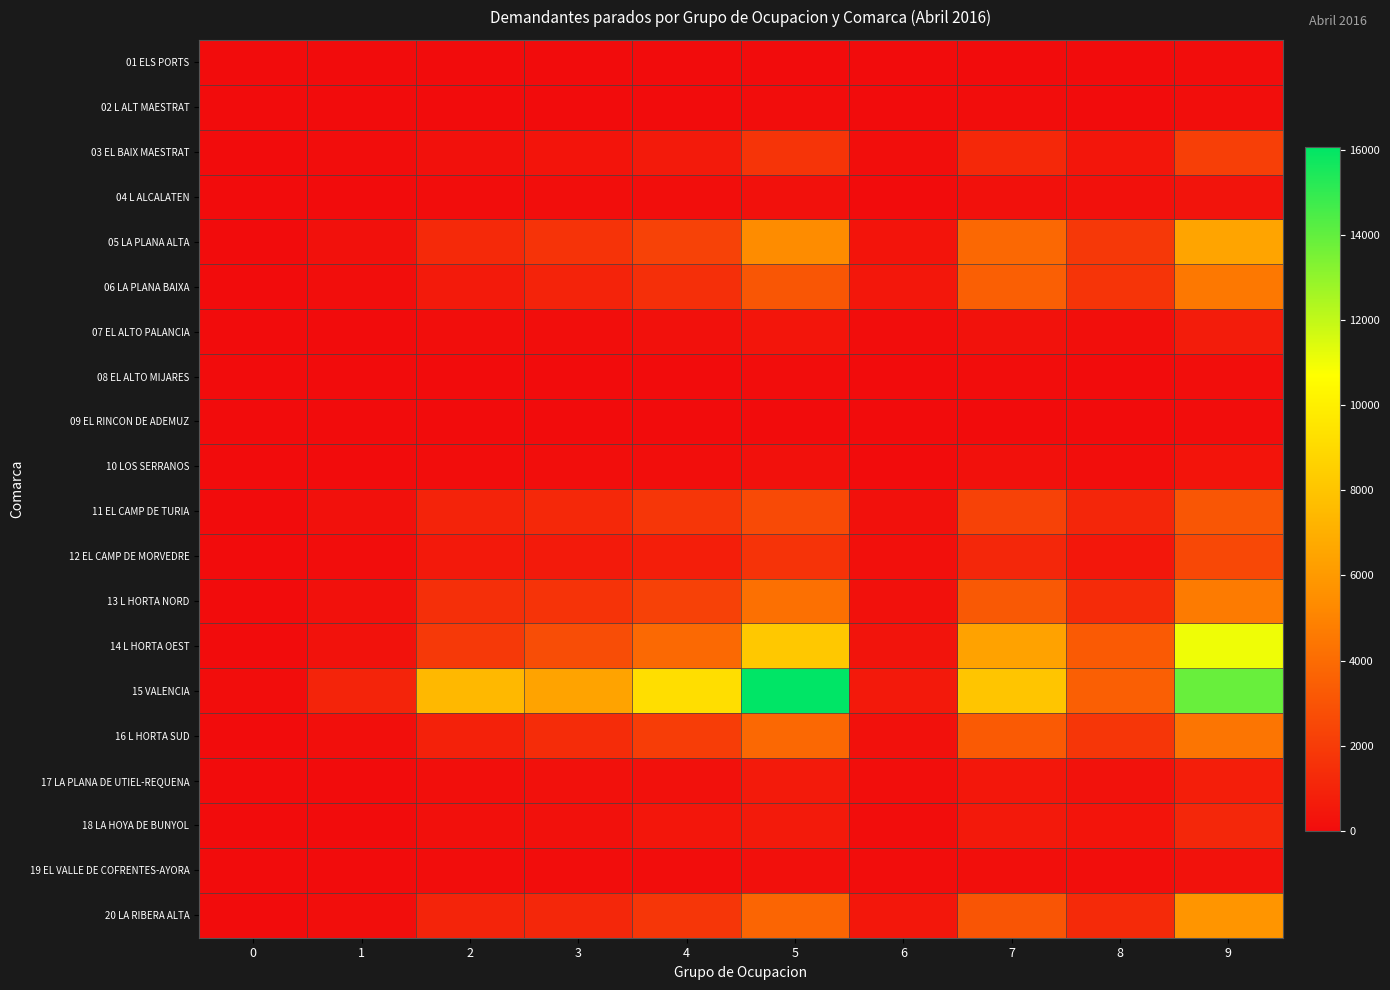

Reading left to right, transcribe all the data shown in this chart.

01 ELS PORTS: 0=0	1=0	2=11	3=6	4=16	5=27	6=3	7=17	8=10	9=52
02 L ALT MAESTRAT: 0=0	1=4	2=10	3=13	4=31	5=40	6=7	7=43	8=15	9=117
03 EL BAIX MAESTRAT: 0=6	1=44	2=204	3=367	4=589	5=1682	6=124	7=1164	8=422	9=2139
04 L ALCALATEN: 0=0	1=11	2=42	3=70	4=119	5=208	6=21	7=226	8=209	9=328
05 LA PLANA ALTA: 0=7	1=225	2=1250	3=1658	4=2284	5=5337	6=376	7=3880	8=1835	9=6479
06 LA PLANA BAIXA: 0=7	1=108	2=586	3=947	4=1494	5=3119	6=449	7=3452	8=1670	9=4541
07 EL ALTO PALANCIA: 0=1	1=12	2=120	3=104	4=194	5=398	6=39	7=281	8=139	9=673
08 EL ALTO MIJARES: 0=0	1=2	2=9	3=16	4=17	5=41	6=9	7=38	8=24	9=87
09 EL RINCON DE ADEMUZ: 0=0	1=0	2=9	3=12	4=10	5=21	6=4	7=27	8=14	9=52
10 LOS SERRANOS: 0=0	1=10	2=56	3=74	4=101	5=206	6=27	7=196	8=117	9=361
11 EL CAMP DE TURIA: 0=4	1=247	2=993	3=1192	4=1769	5=2610	6=234	7=2270	8=1108	9=3103
12 EL CAMP DE MORVEDRE: 0=1	1=53	2=557	3=590	4=768	5=1659	6=164	7=1156	8=454	9=2539
13 L HORTA NORD: 0=13	1=198	2=1495	3=1657	4=2220	5=4191	6=219	7=3206	8=1303	9=4668
14 L HORTA OEST: 0=10	1=282	2=1914	3=2736	4=3902	5=8171	6=343	7=6396	8=3277	9=11015
15 VALENCIA: 0=32	1=1035	2=7418	3=6459	4=9170	5=16067	6=555	7=8045	8=3482	9=13851
16 L HORTA SUD: 0=6	1=132	2=901	3=1345	4=2055	5=3846	6=213	7=3268	8=1768	9=4418
17 LA PLANA DE UTIEL-REQUENA: 0=2	1=11	2=140	3=190	4=234	5=624	6=63	7=459	8=272	9=780
18 LA HOYA DE BUNYOL: 0=0	1=29	2=157	3=241	4=419	5=602	6=45	7=535	8=349	9=1156
19 EL VALLE DE COFRENTES-AYORA: 0=0	1=2	2=34	3=59	4=54	5=168	6=37	7=130	8=83	9=271
20 LA RIBERA ALTA: 0=4	1=117	2=1027	3=1155	4=1788	5=3749	6=498	7=3065	8=1284	9=5802